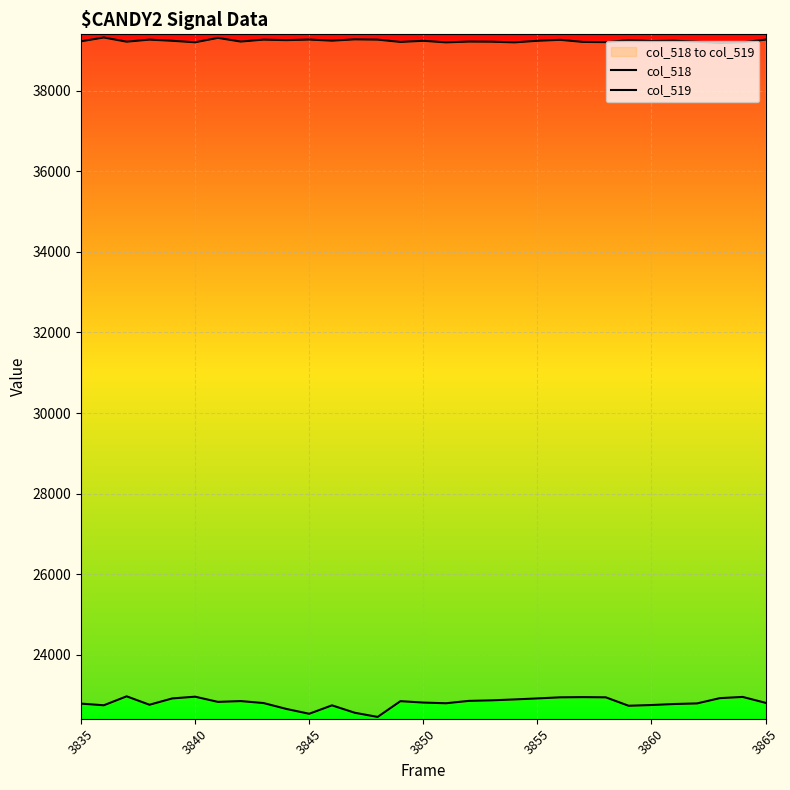

Does the chart display data point markers on the line(s)?

No